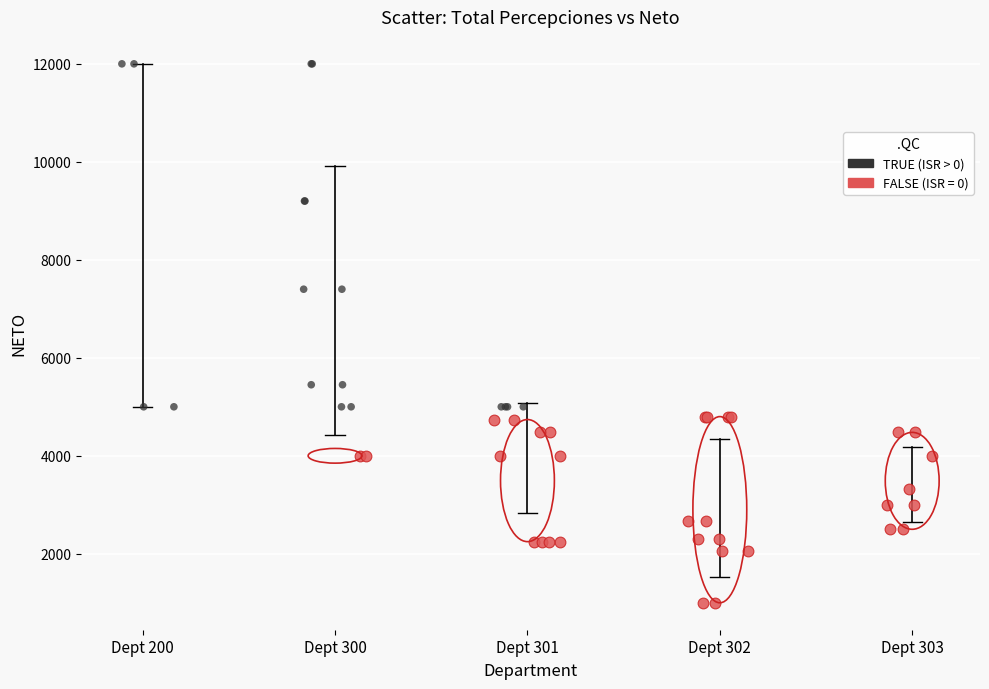

Which series has the widest spread of Y values?

TRUE (ISR > 0)